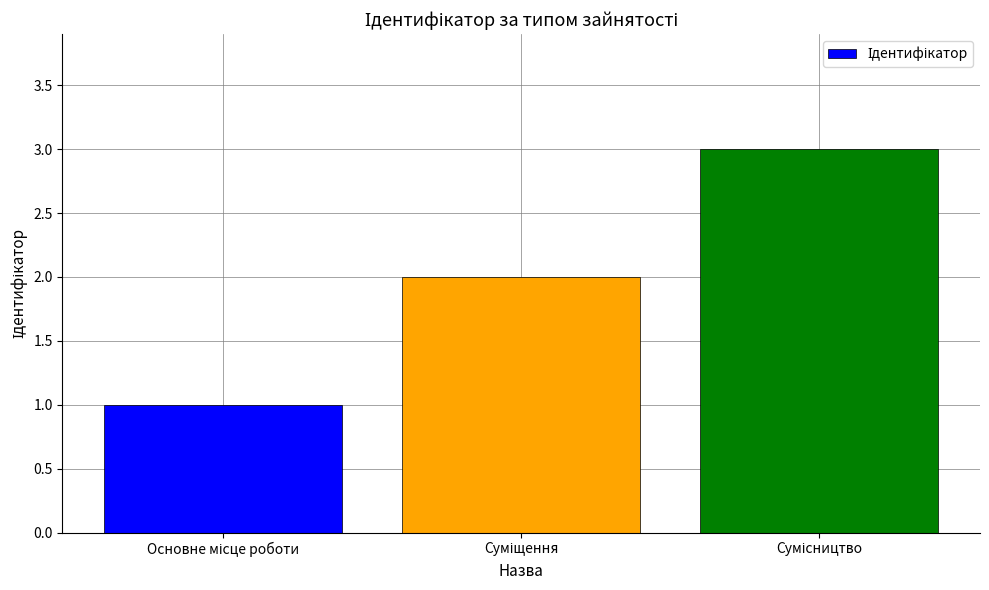

How many data points does each series have?

3